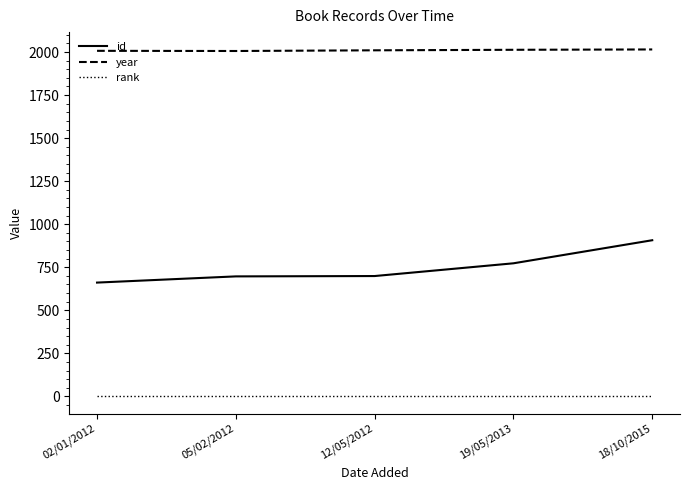

What is the difference between the maximum and minimum values in the id series?

246